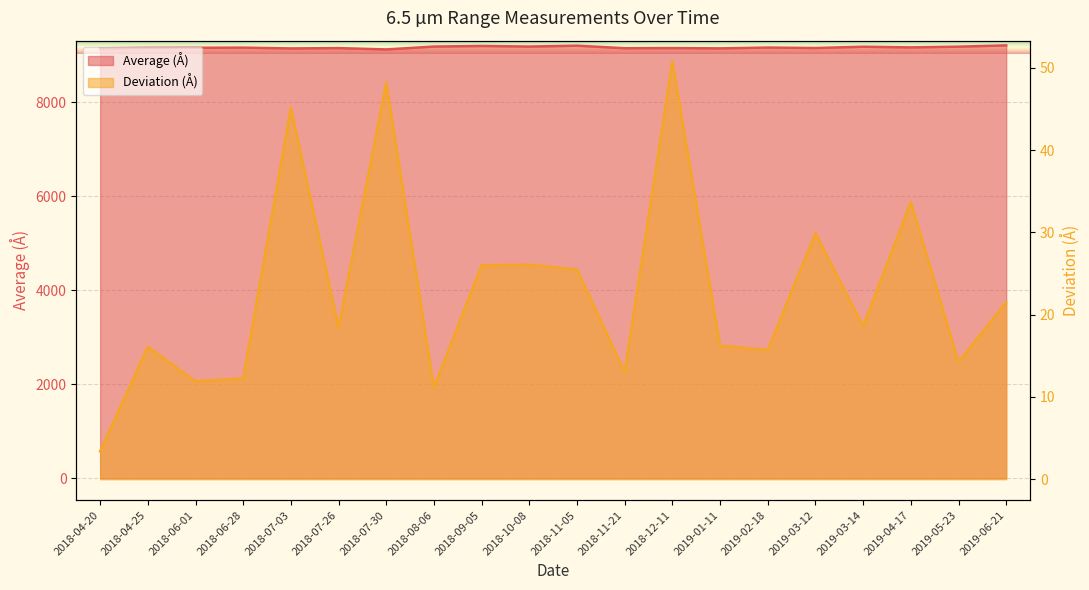

What is the average value of the Average (Å) series?

9162.5